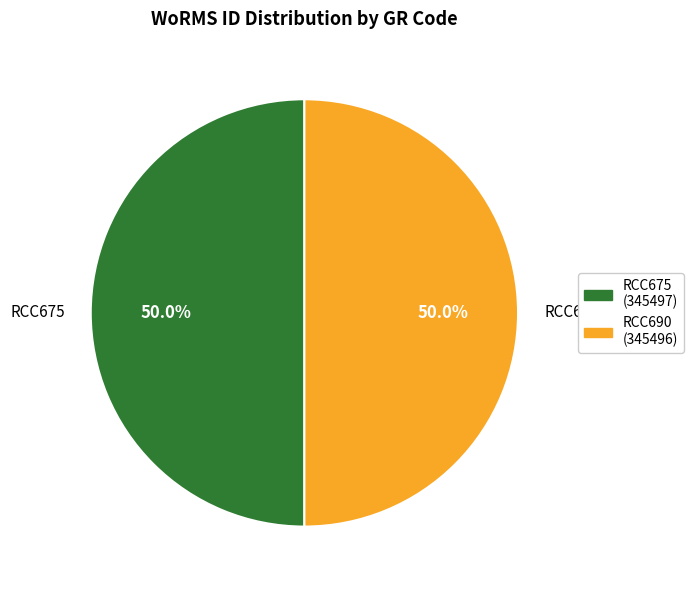

How many slices are in this pie chart?

2